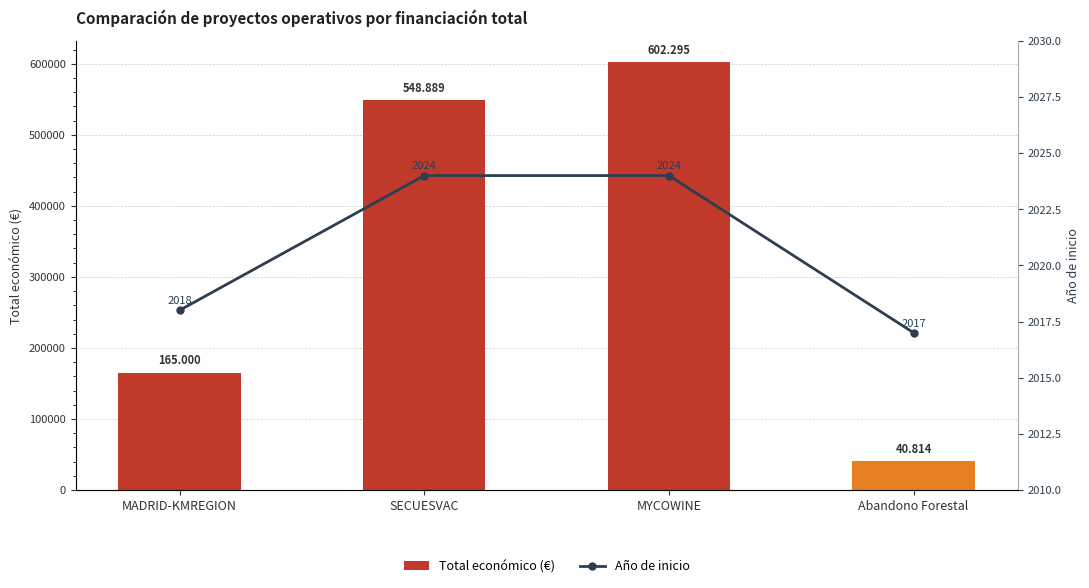

Is the value of Año de inicio at SECUESVAC greater than the value of Total económico (€) at Abandono Forestal?

No